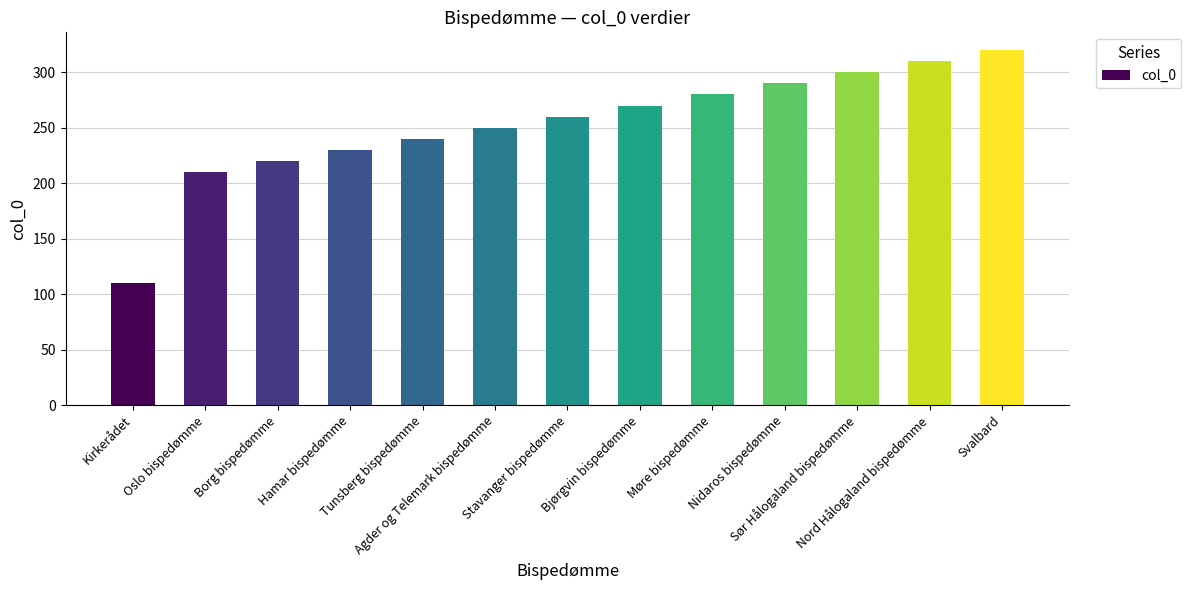

What is the maximum value shown in the chart?

320